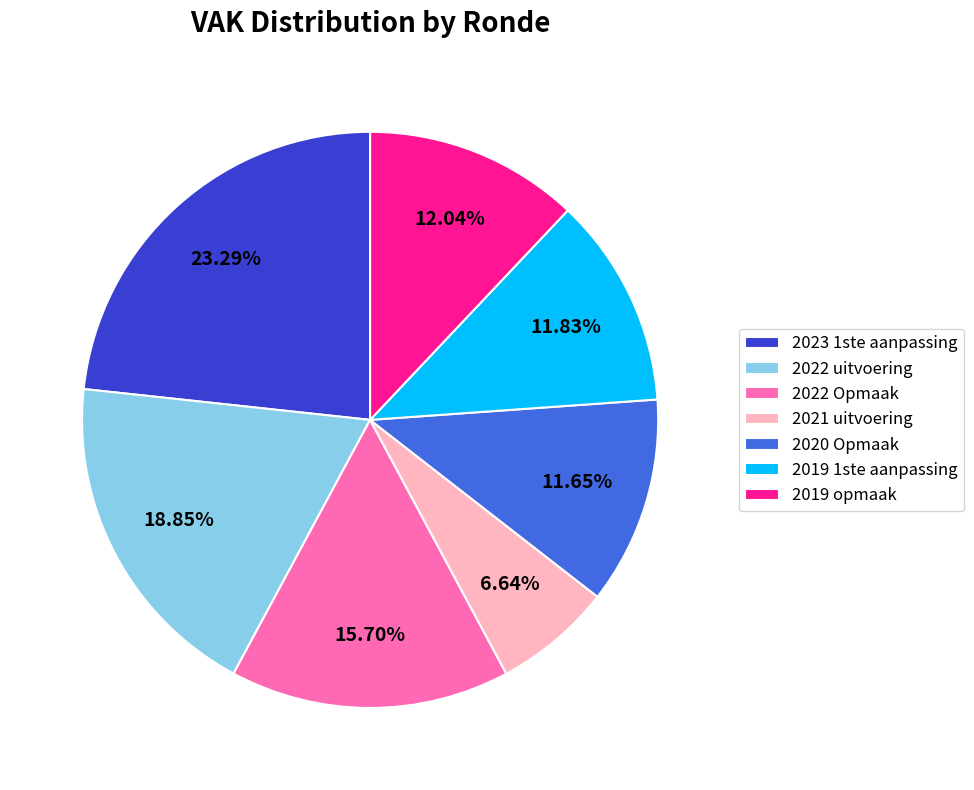

Which has a higher value, 2022 uitvoering or 2020 Opmaak?

2022 uitvoering